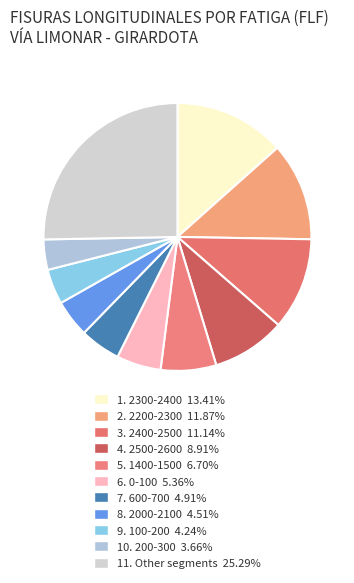

How many segments does this pie chart have?

11